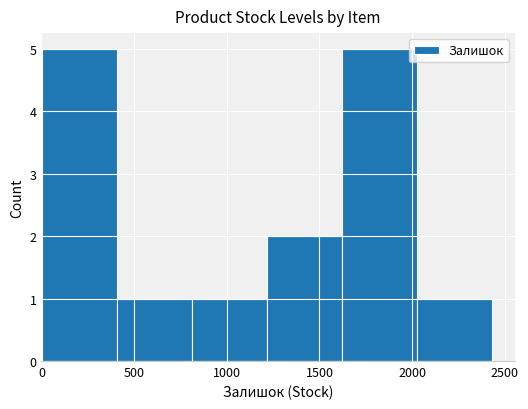

Reading right to left, list all the values displayed in this chart.

1	5	2	1	1	5